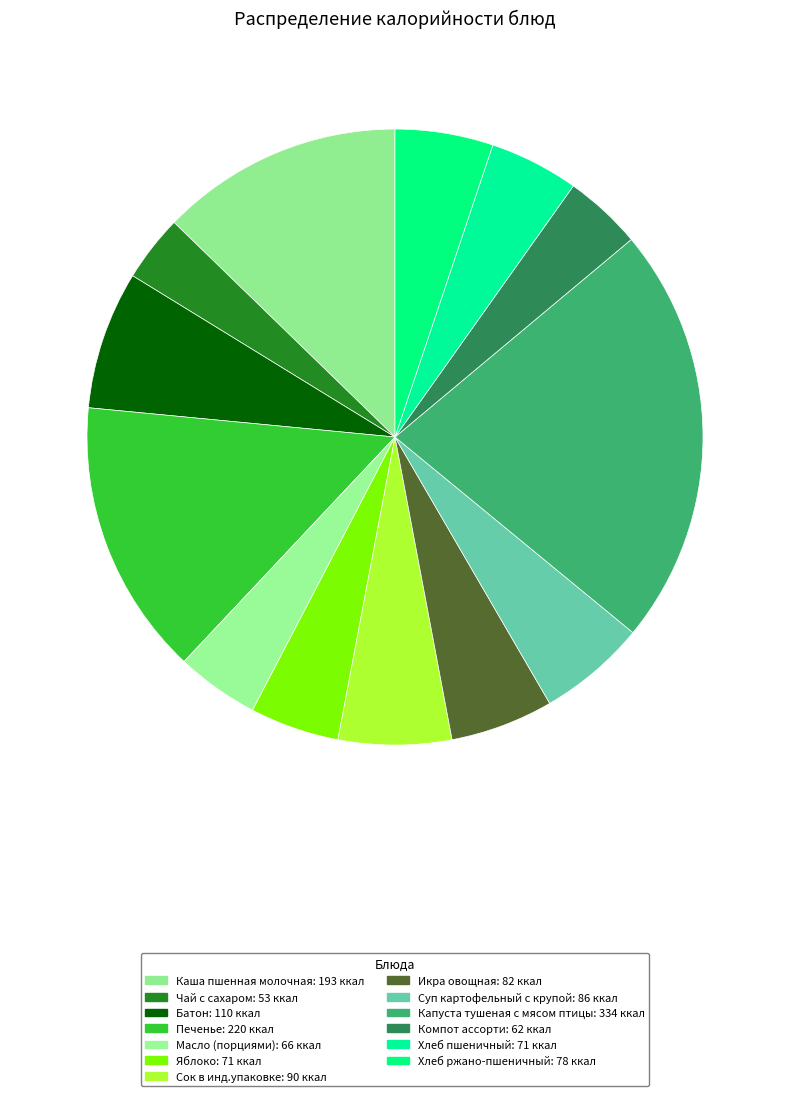

Count the number of slices in the pie.

13